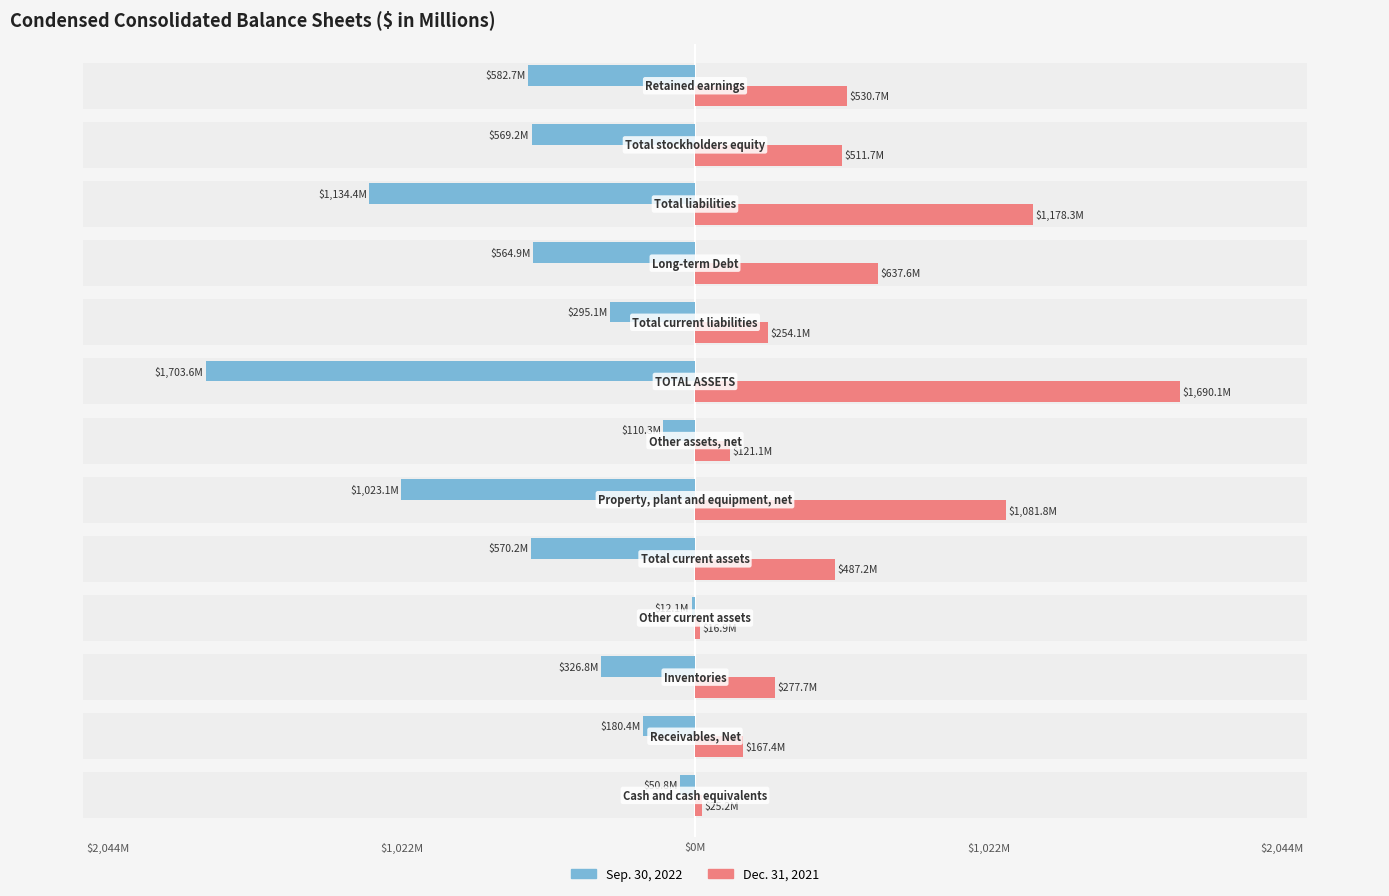

What is the difference between the maximum and minimum values in the Sep. 30, 2022 series?

1691.5